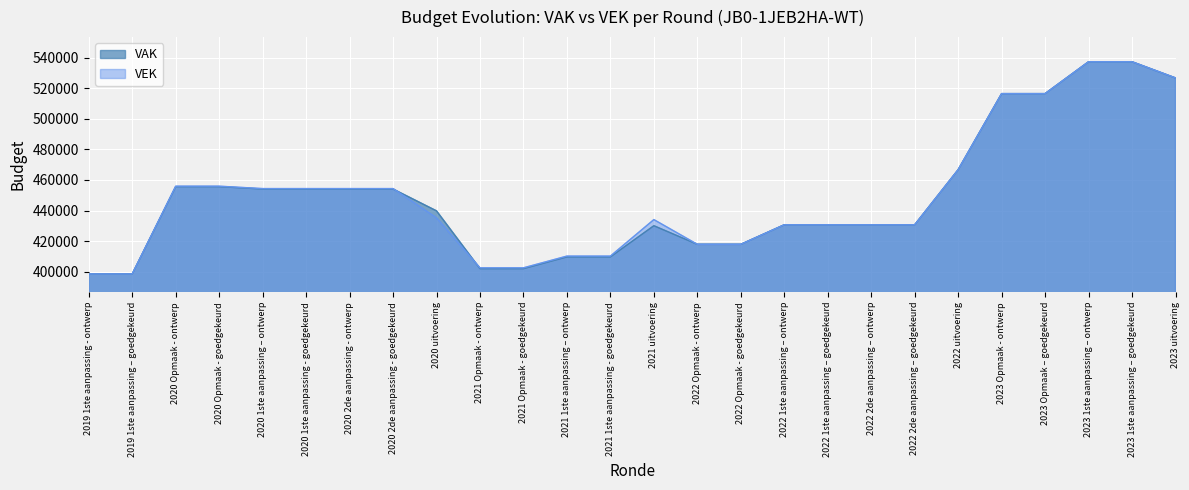

Between 2022 1ste aanpassing – goedgekeurd and 2023 1ste aanpassing – goedgekeurd, which series saw the biggest shift?

VAK